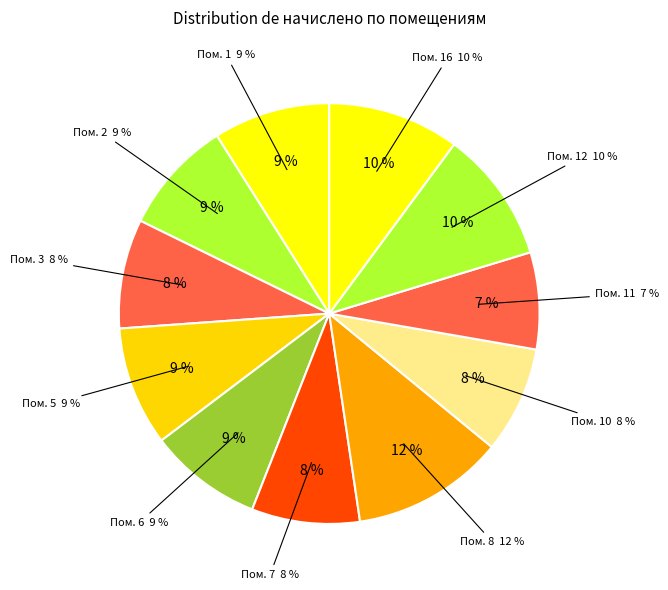

Which slice is the smallest?

11